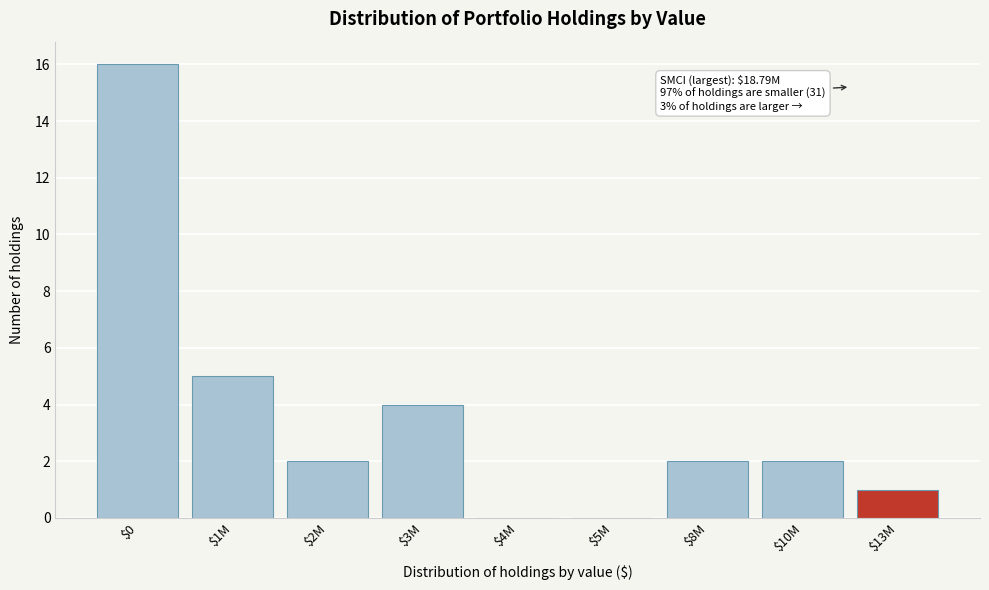

What is the maximum value shown in the chart?

16